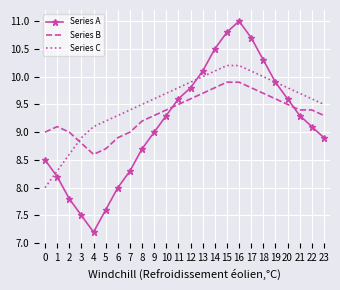

True or false: Series C has a value of 9.7 at 10.

True